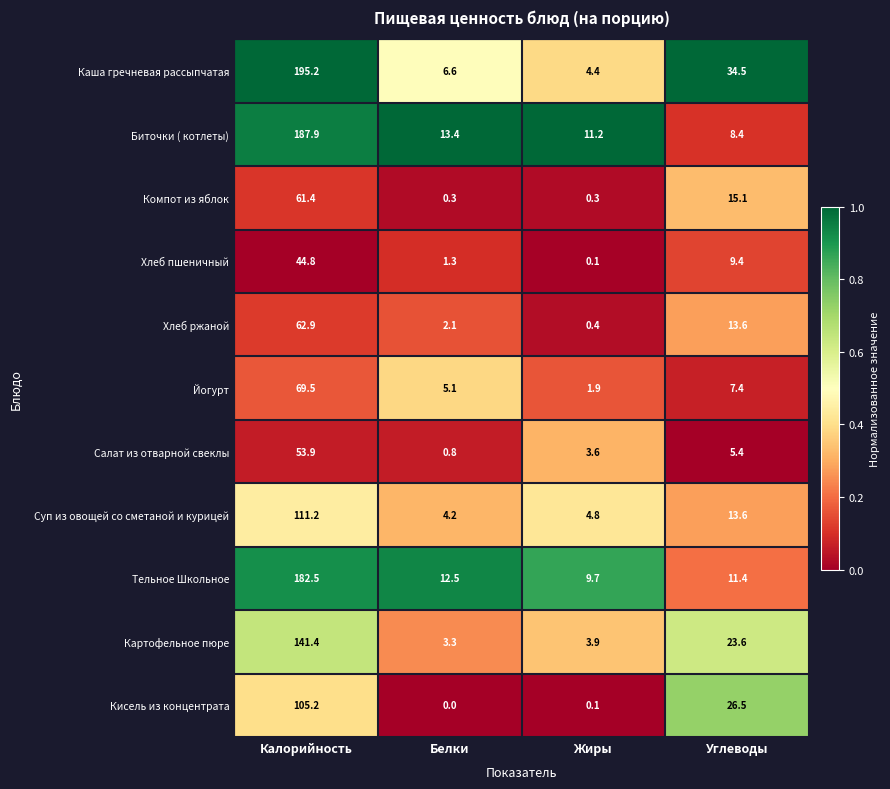

Which category has the highest value across all series?

Калорийность